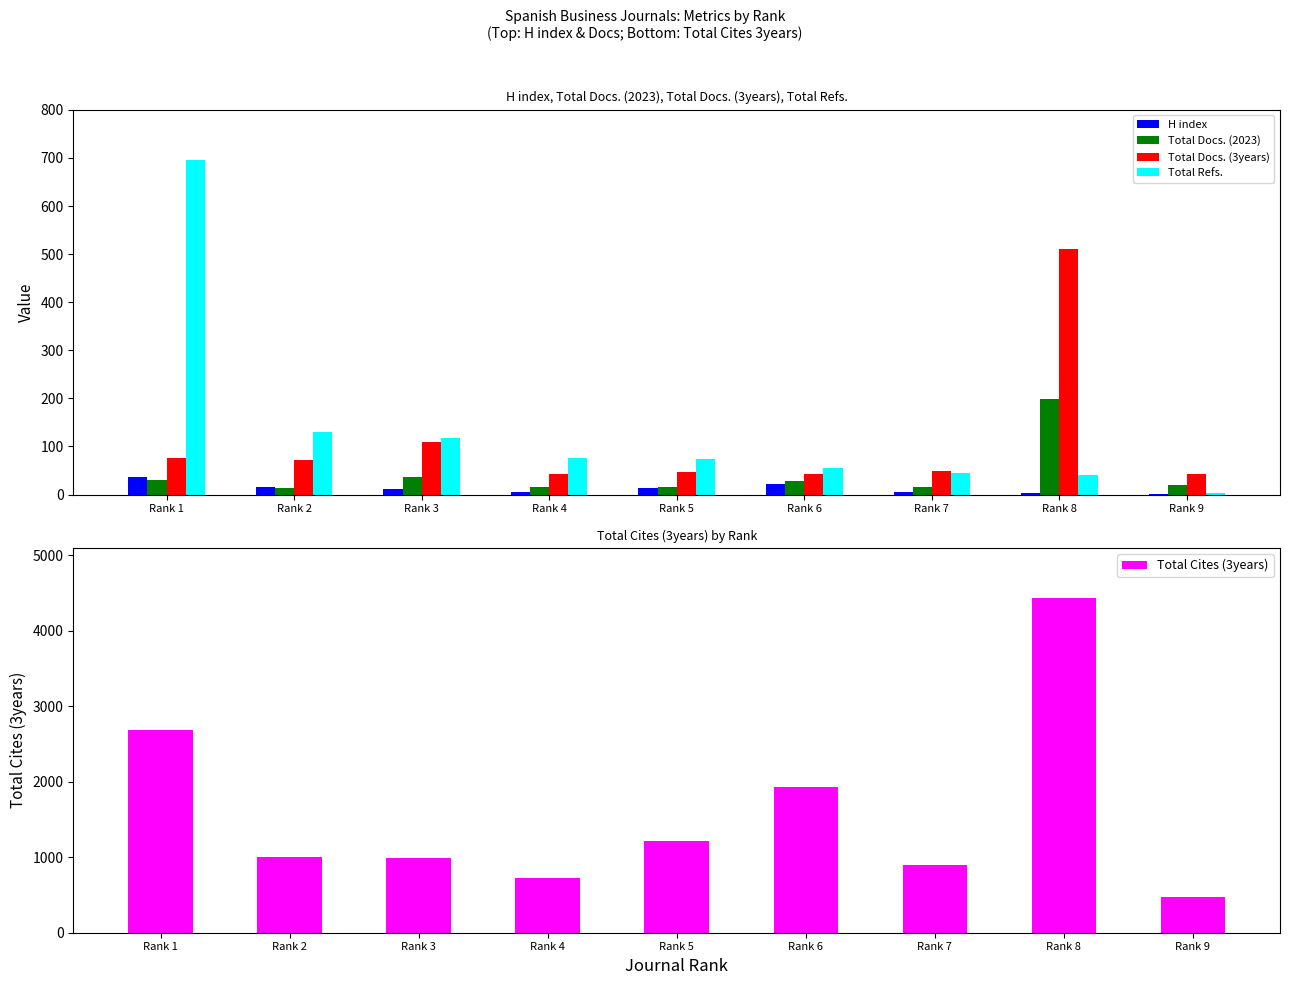

Rank the series at Rank 3 from highest to lowest value.

Total Cites (3years), Total Refs., Total Docs. (3years), Total Docs. (2023), H index